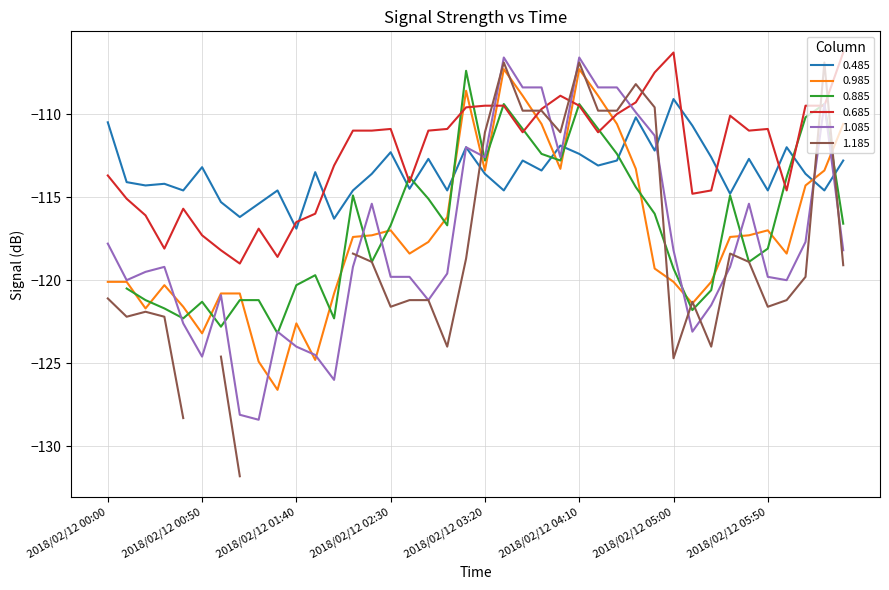

What is the maximum value for 0.485?

-109.1